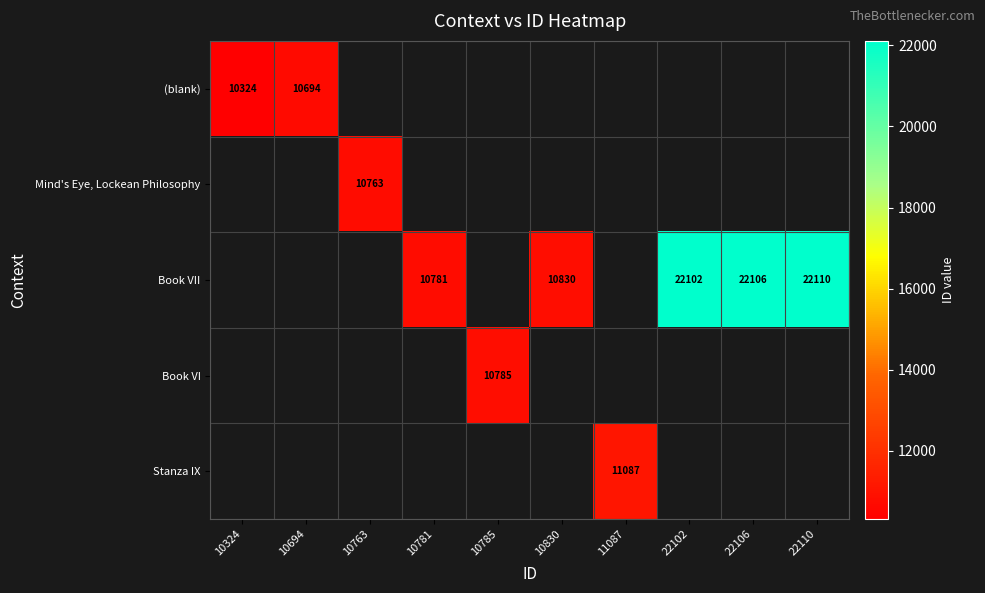

At how many categories does at least one series exceed 15030?

3